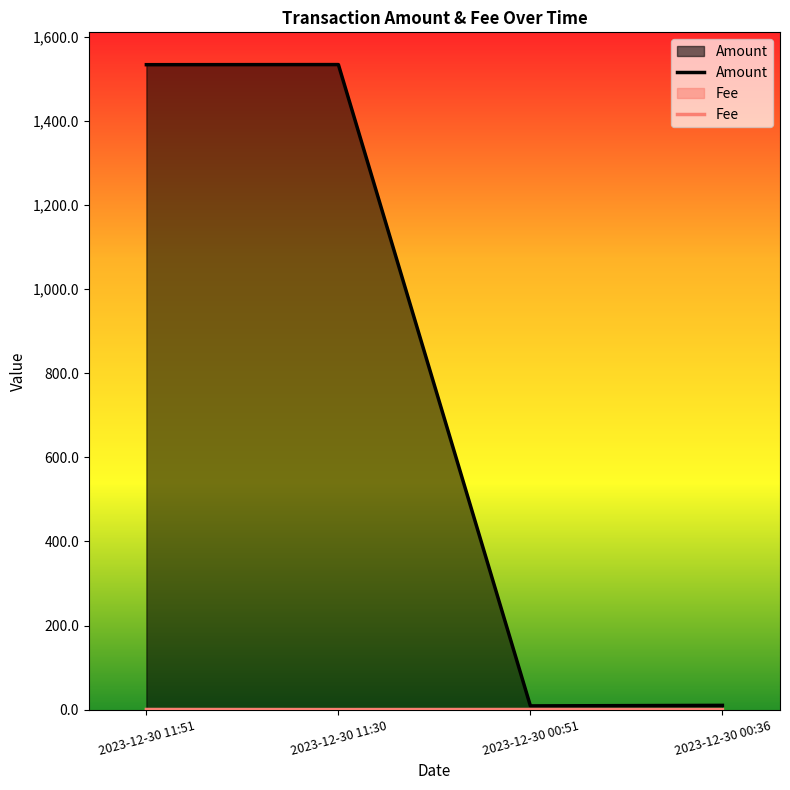

List the series in order of their peak value, lowest first.

Fee, Amount